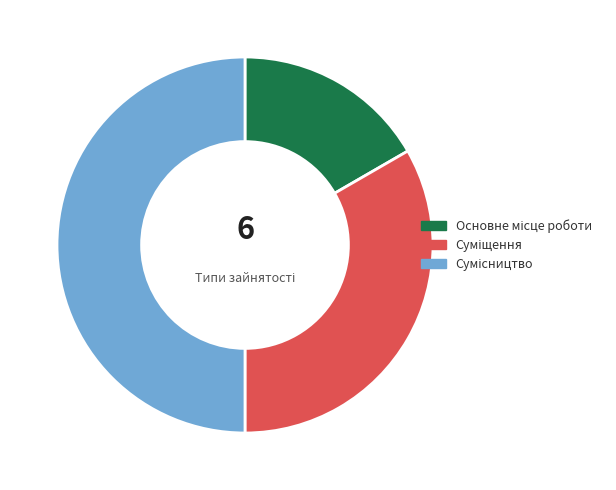

How many slices are in this pie chart?

3